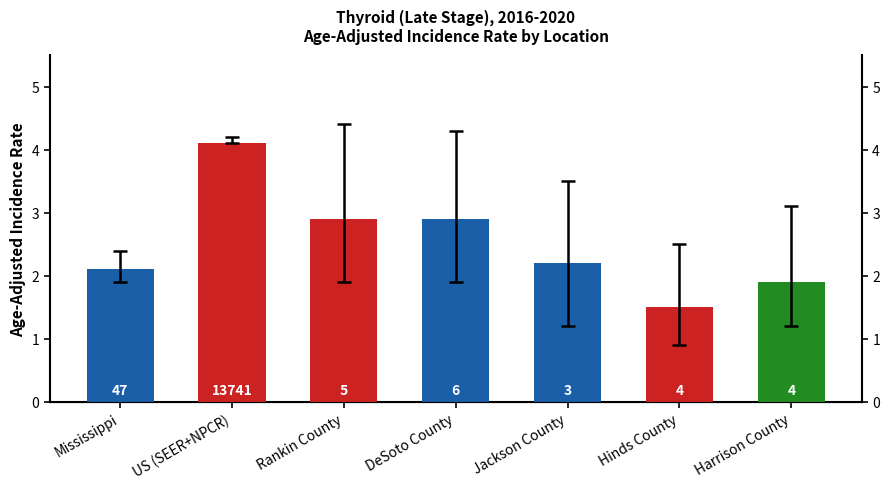

True or false: the data shows 0.9 at Jackson County.

False